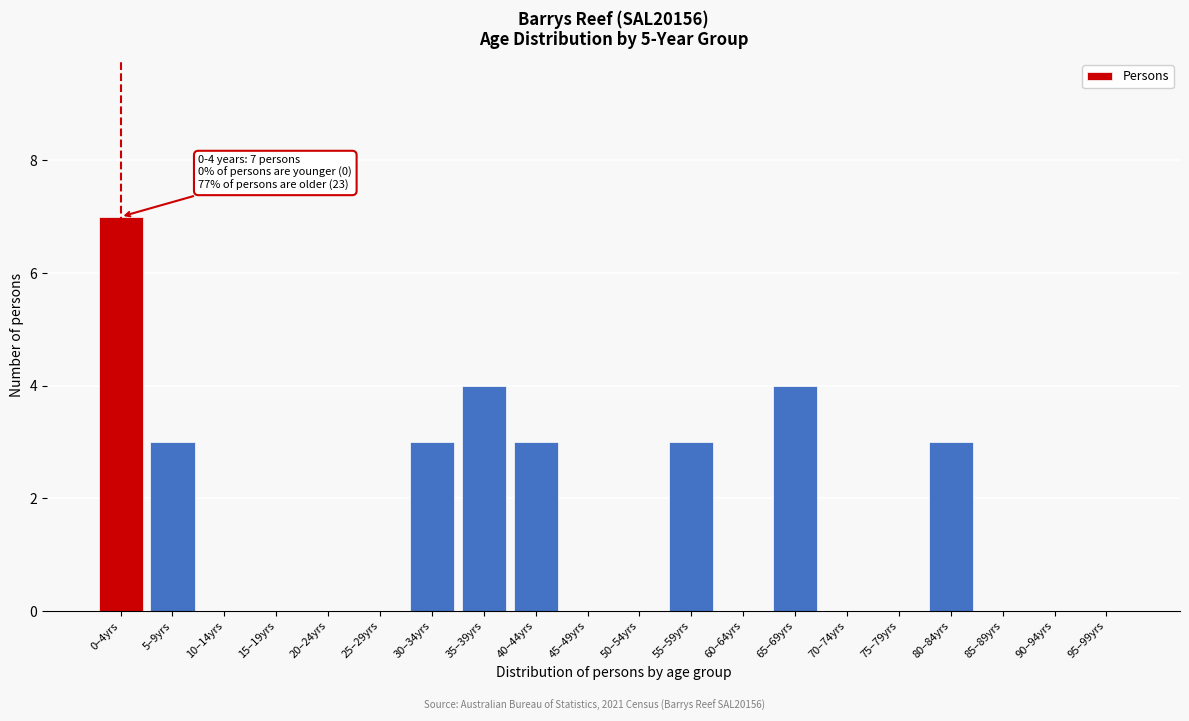

Reading left to right, transcribe all the data shown in this chart.

0–4yrs=7	5–9yrs=3	10–14yrs=0	15–19yrs=0	20–24yrs=0	25–29yrs=0	30–34yrs=3	35–39yrs=4	40–44yrs=3	45–49yrs=0	50–54yrs=0	55–59yrs=3	60–64yrs=0	65–69yrs=4	70–74yrs=0	75–79yrs=0	80–84yrs=3	85–89yrs=0	90–94yrs=0	95–99yrs=0